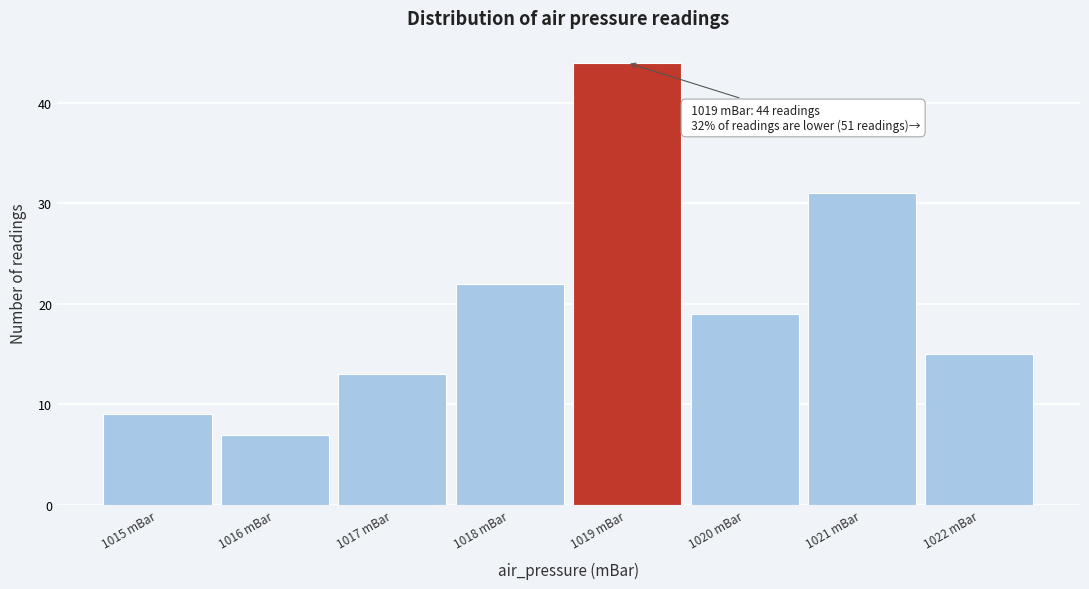

Over which range of the x-axis is the bar tallest?

1018.5 to 1019.5